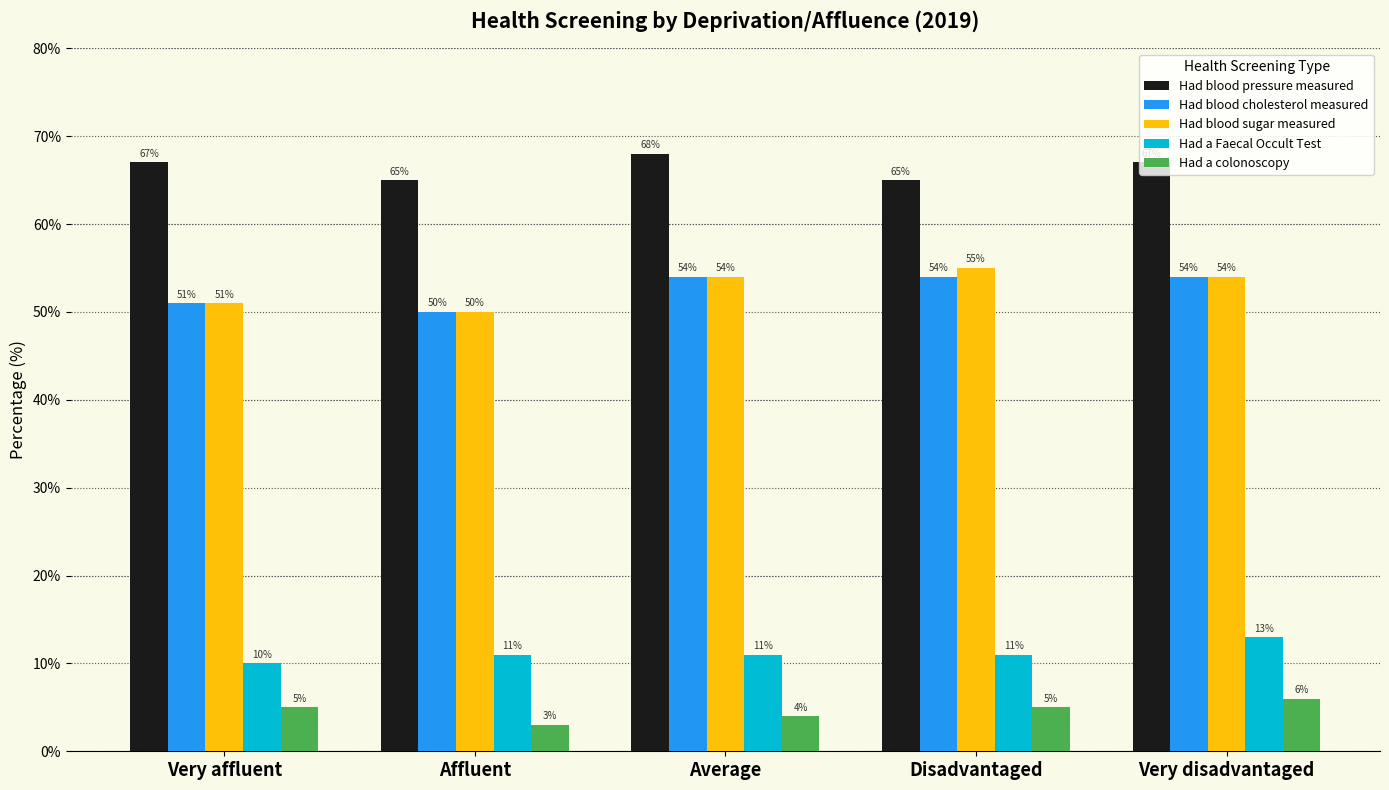

What is the difference between the Had blood pressure measured values at Very disadvantaged and Affluent?

2